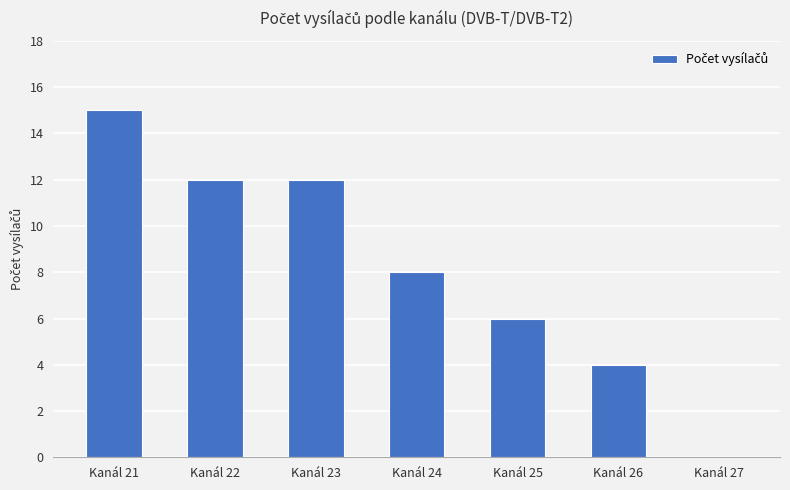

The value at Kanál 25 is 6. True or false?

True